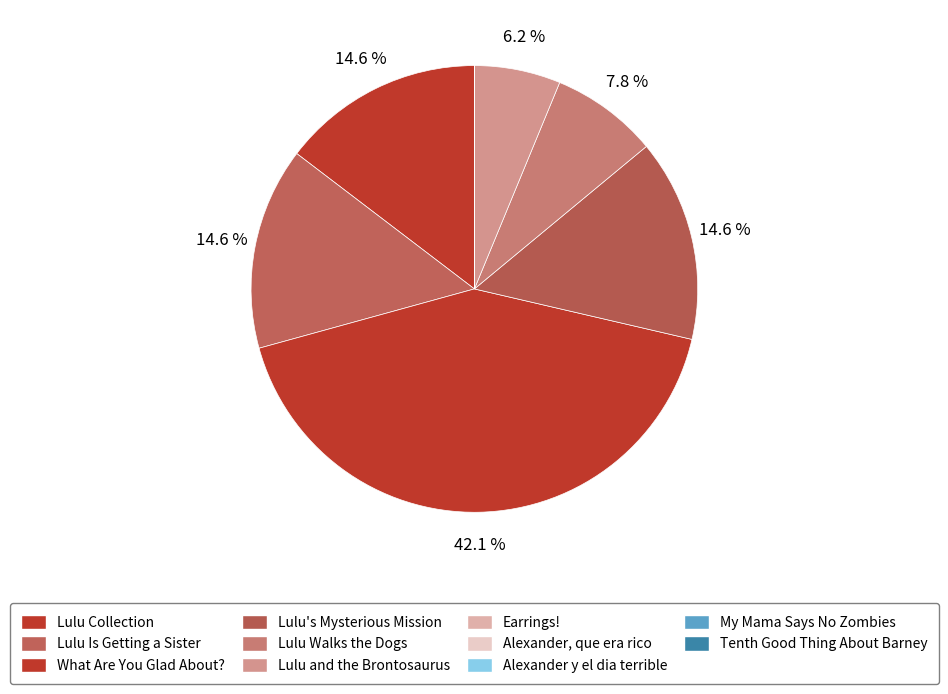

Approximately how many times larger is the value at Lulu's Mysterious Mission compared to Lulu Walks the Dogs?

1.9